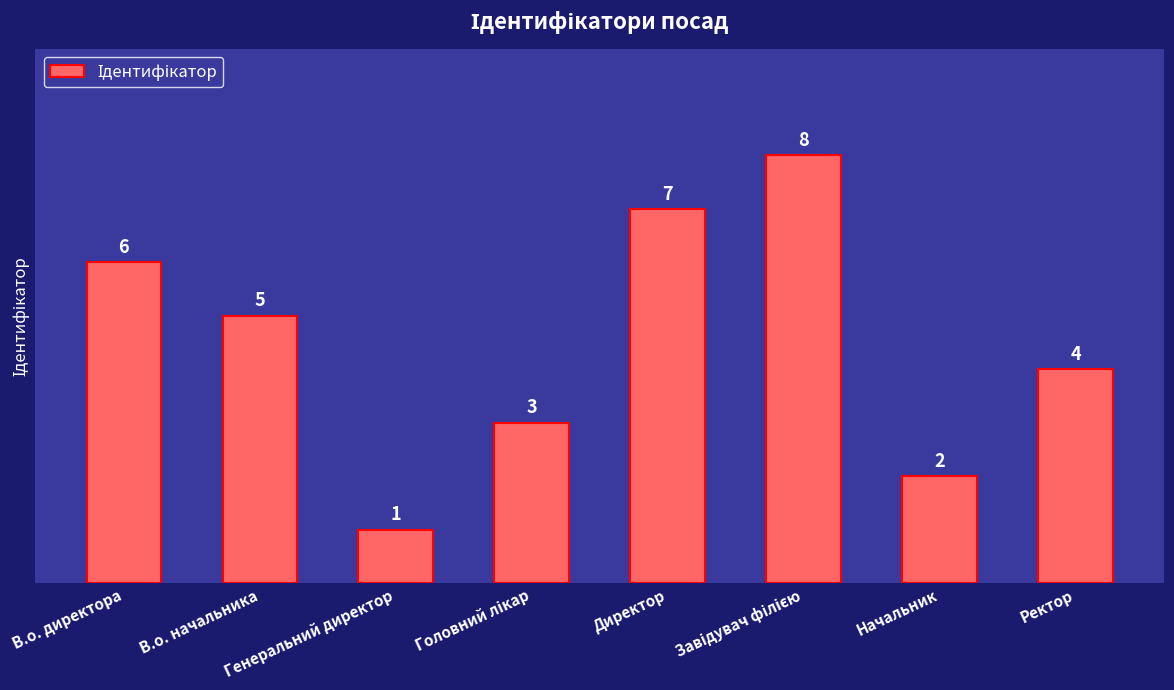

What is the maximum value shown in the chart?

8